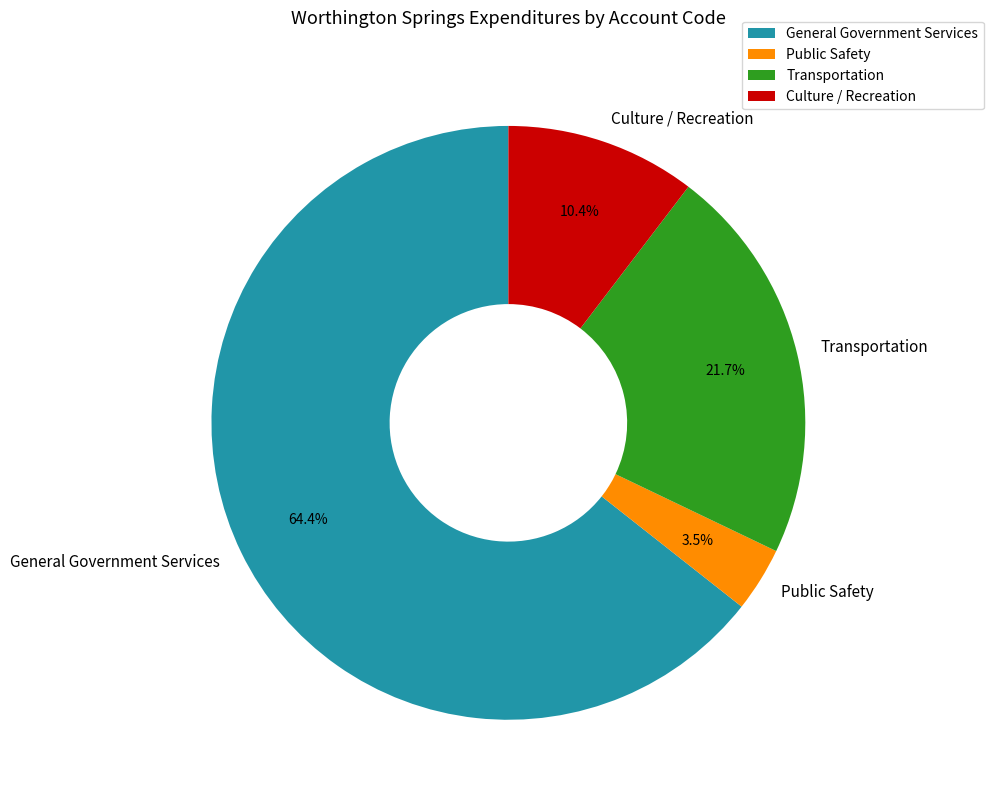

Rank the categories by value from lowest to highest.

Public Safety, Culture / Recreation, Transportation, General Government Services